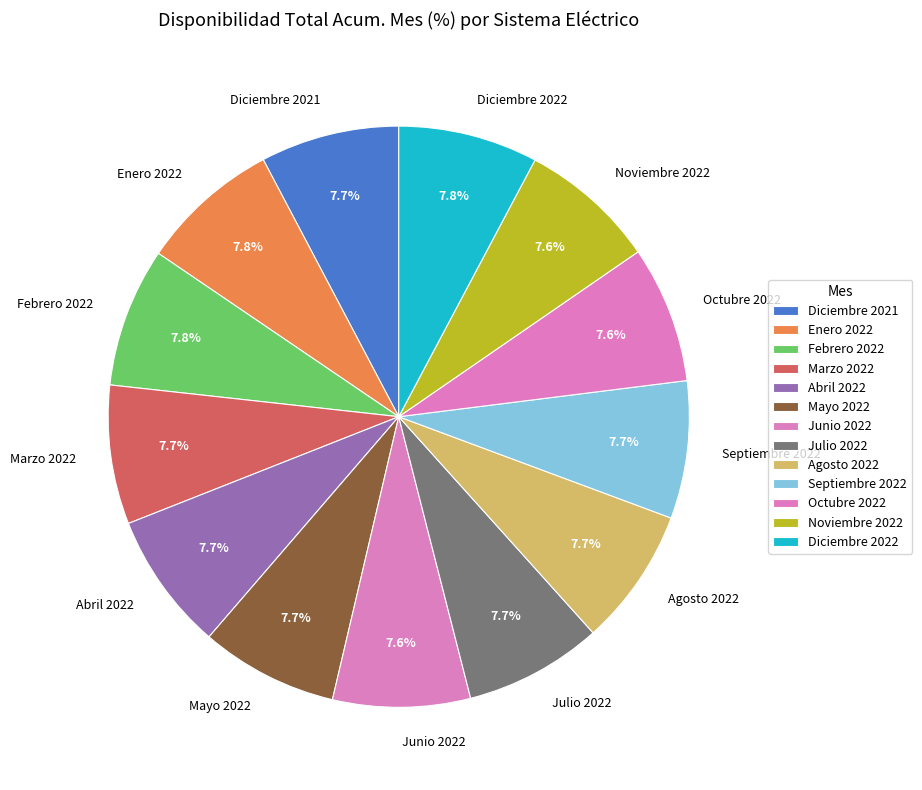

Does Abril 2022 account for over 50% of the chart?

No